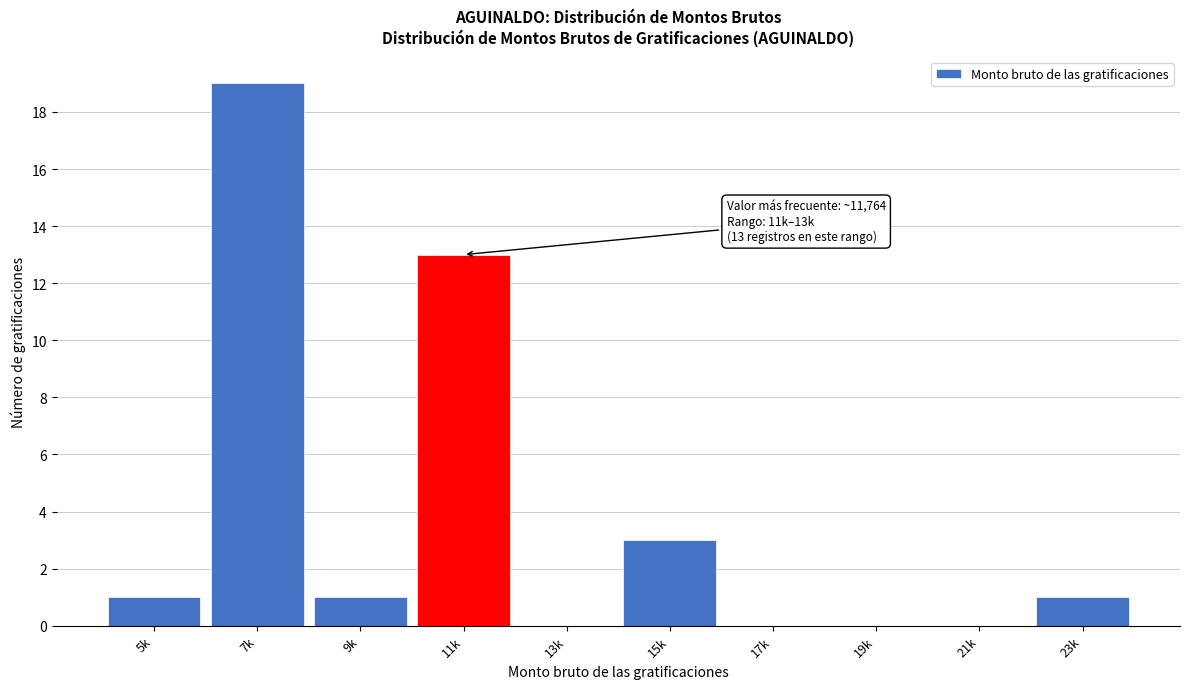

Reading left to right, list all the values displayed in this chart.

5k=1	7k=19	9k=1	11k=13	13k=0	15k=3	17k=0	19k=0	21k=0	23k=1